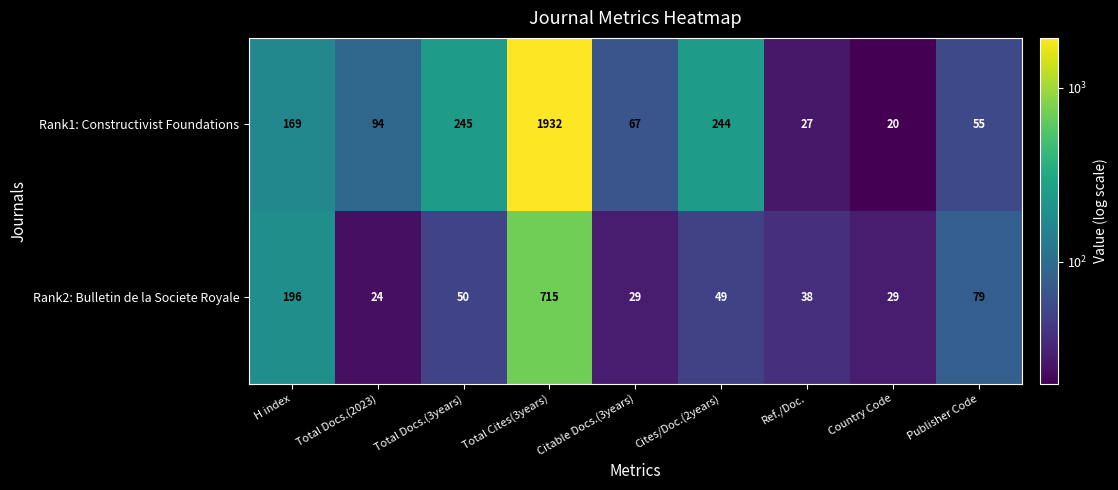

Which label corresponds to the smallest value in the chart?

Country Code